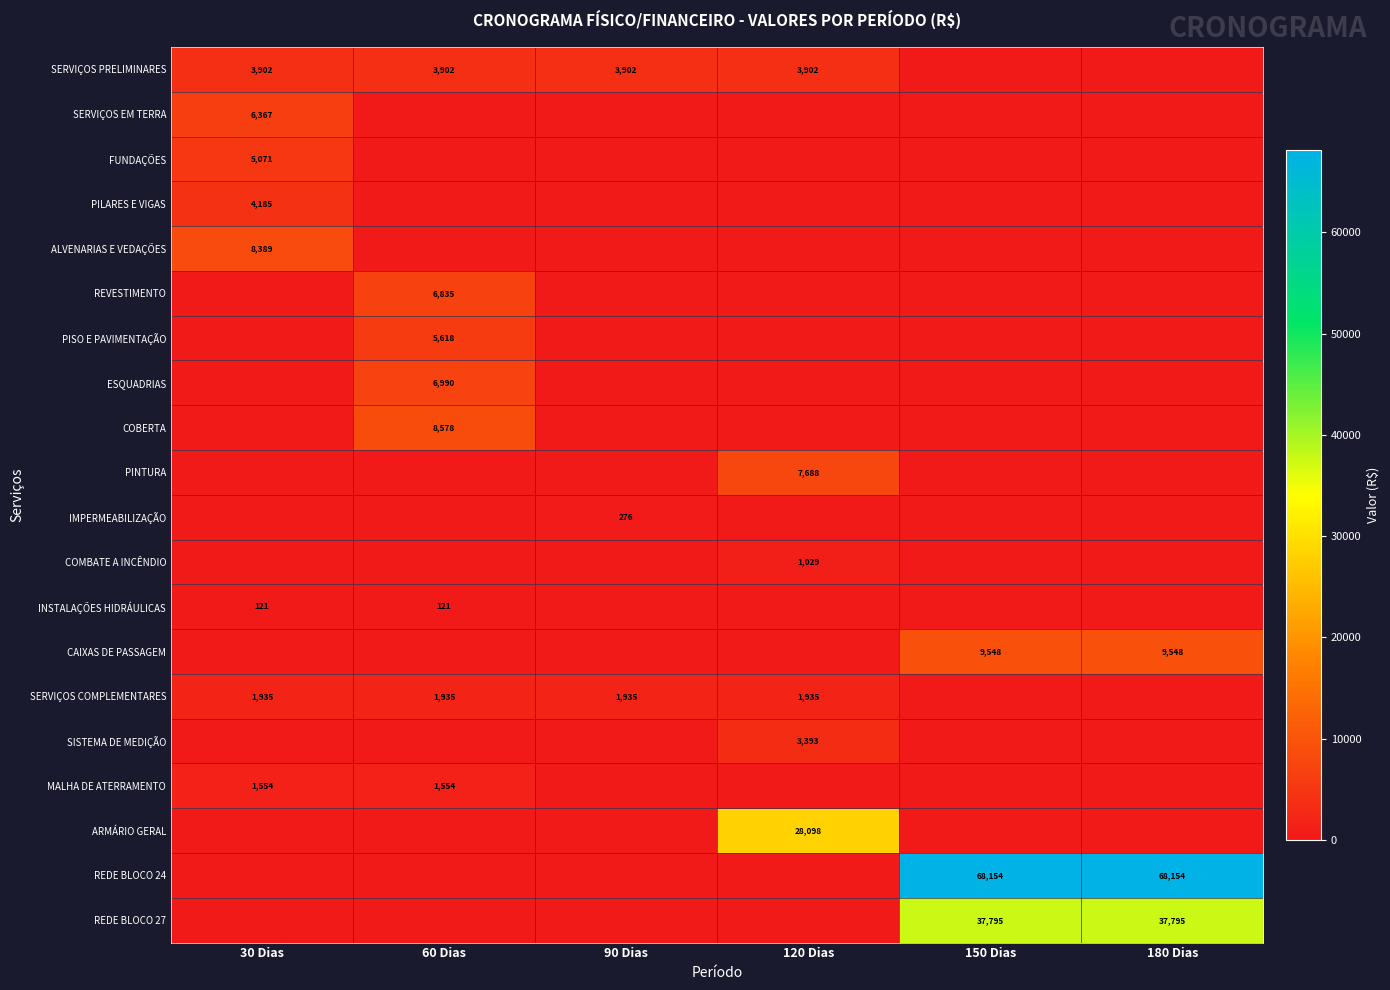

True or false: SERVIÇOS PRELIMINARES has a value of 3902 at 60 Dias.

True